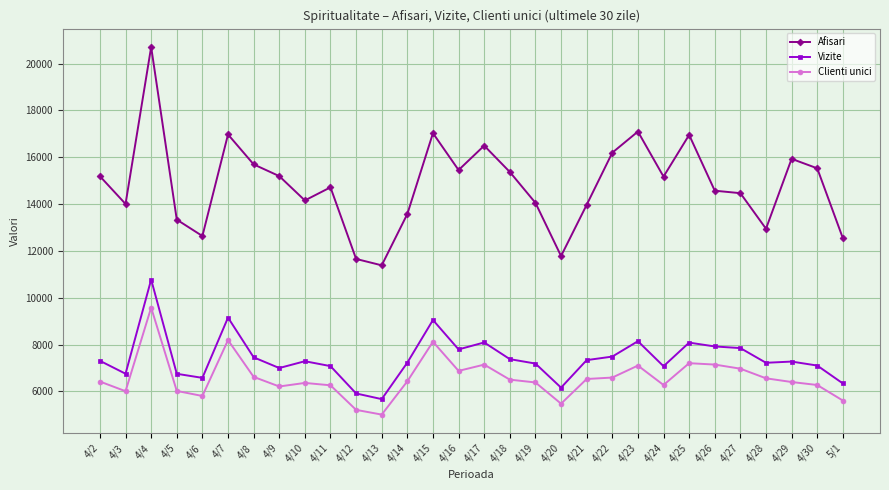

At which label does Clienti unici first exceed 6431?

4/4